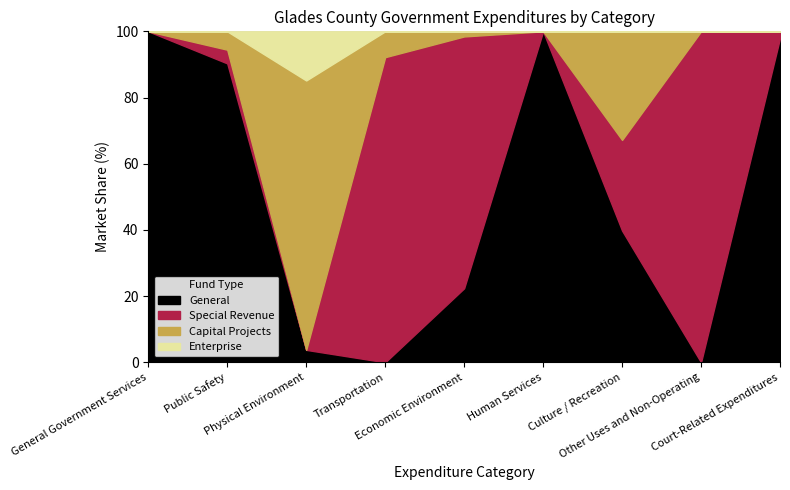

What is the difference between the maximum and minimum values in the General series?

100.0